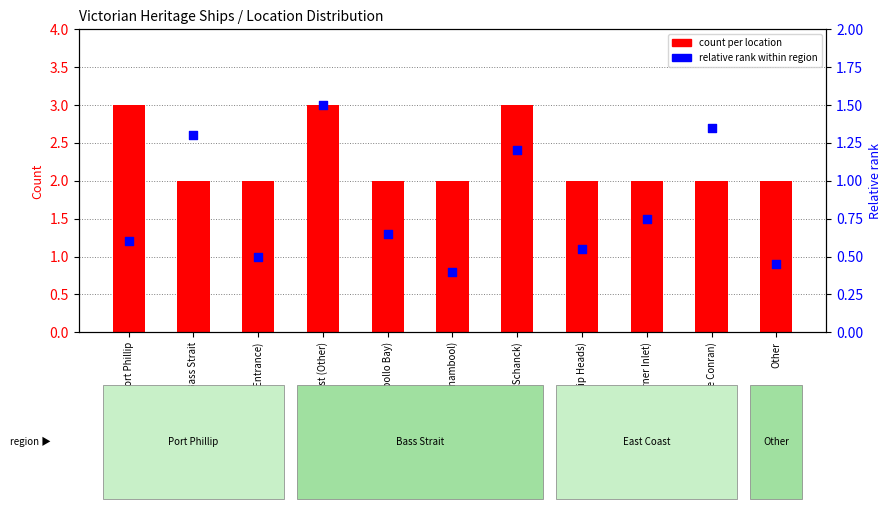

Which series contains the lowest Y value?

relative rank within region